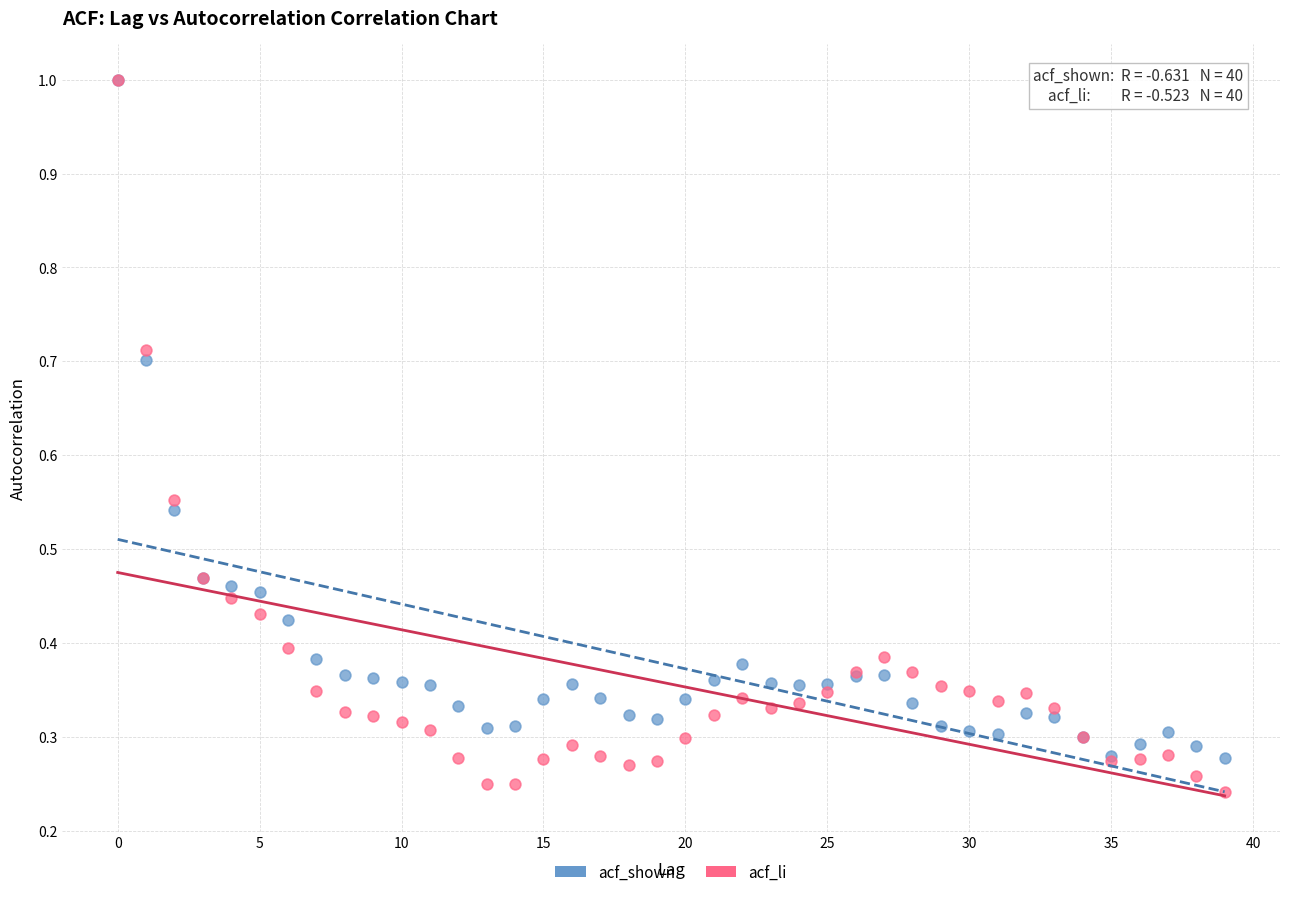

What are all the series names shown in the legend?

acf_shown, acf_li